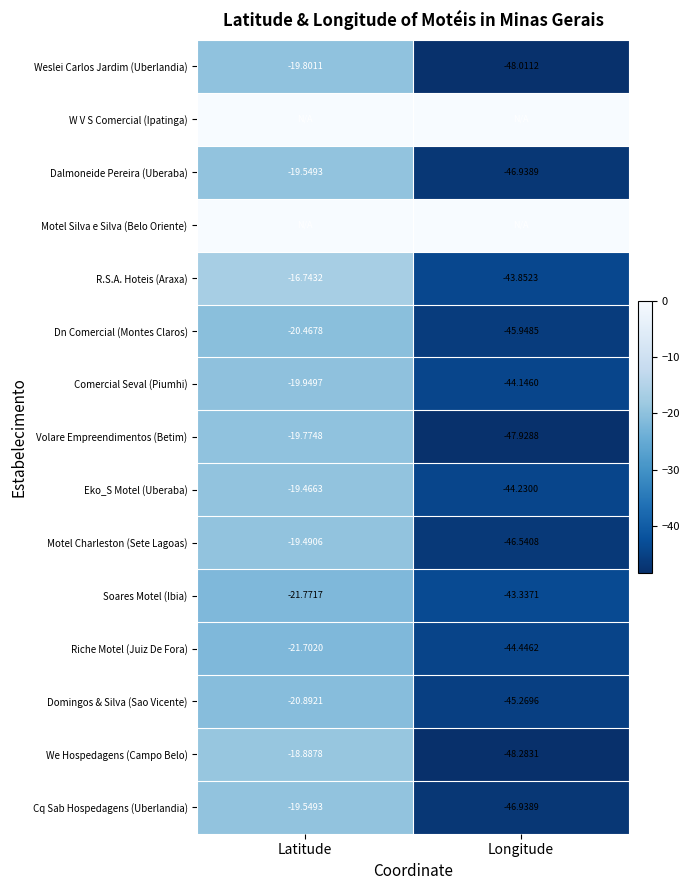

How many categories are shown in the chart?

2